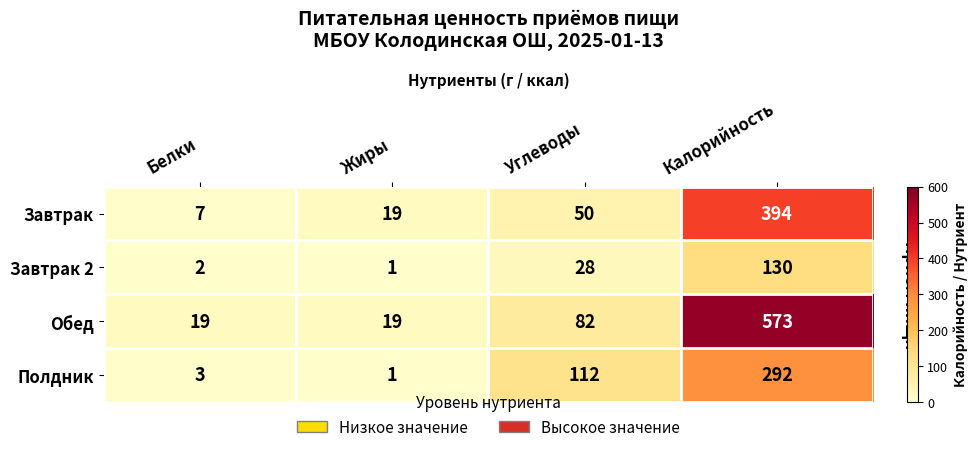

Which series changed the most between Белки and Углеводы?

Полдник